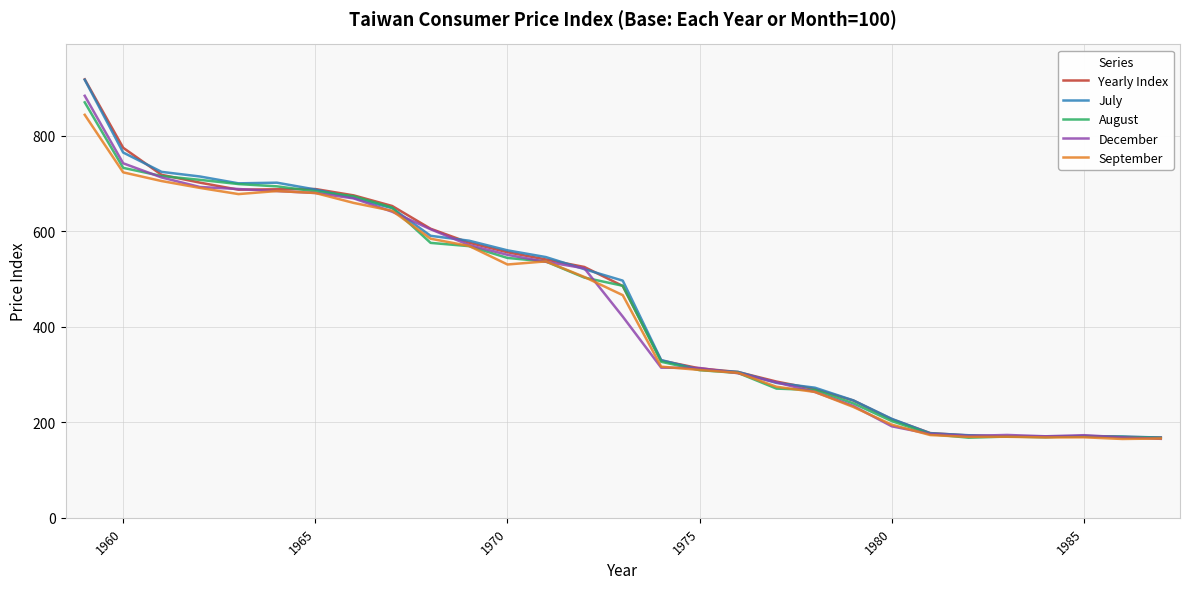

Which series has the widest spread of values?

Yearly Index